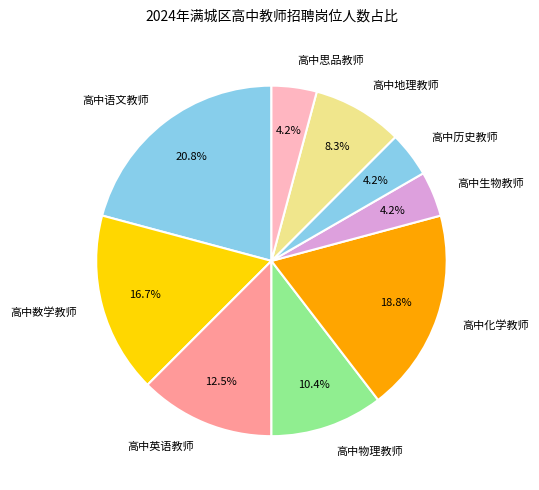

What is the ratio of the value at 高中化学教师 to the value at 高中英语教师?

1.5